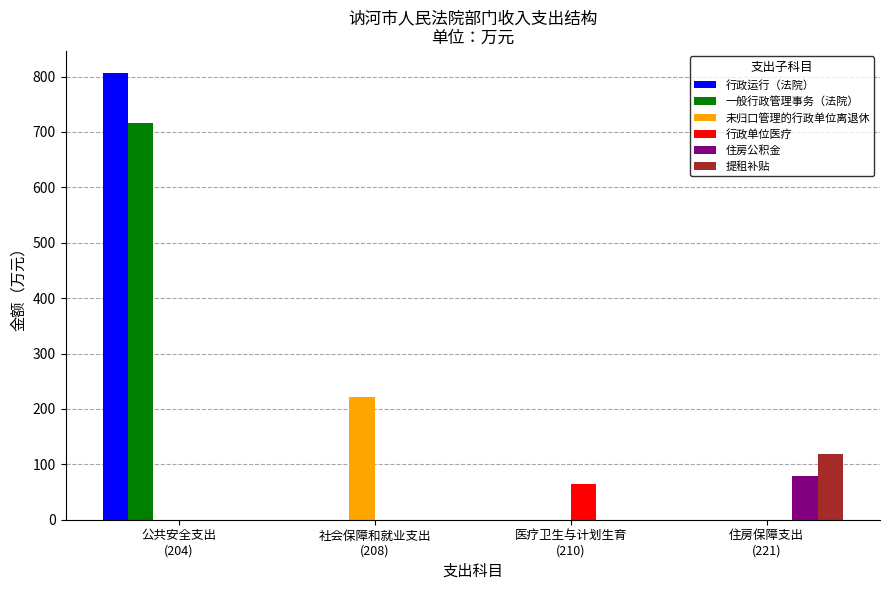

Does the chart contain stacked bars?

No